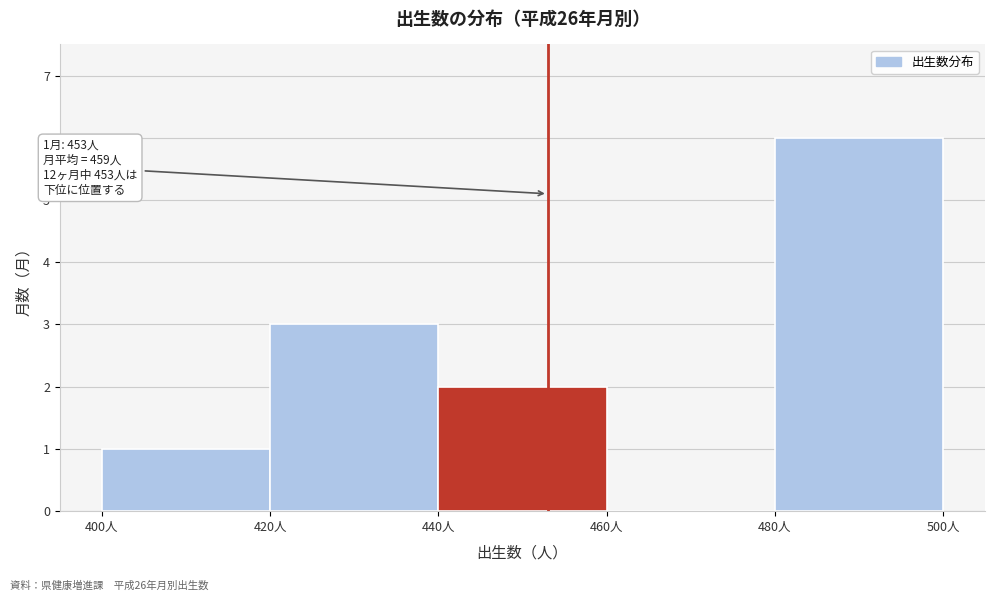

Which range on the x-axis has the tallest bar?

480 to 500